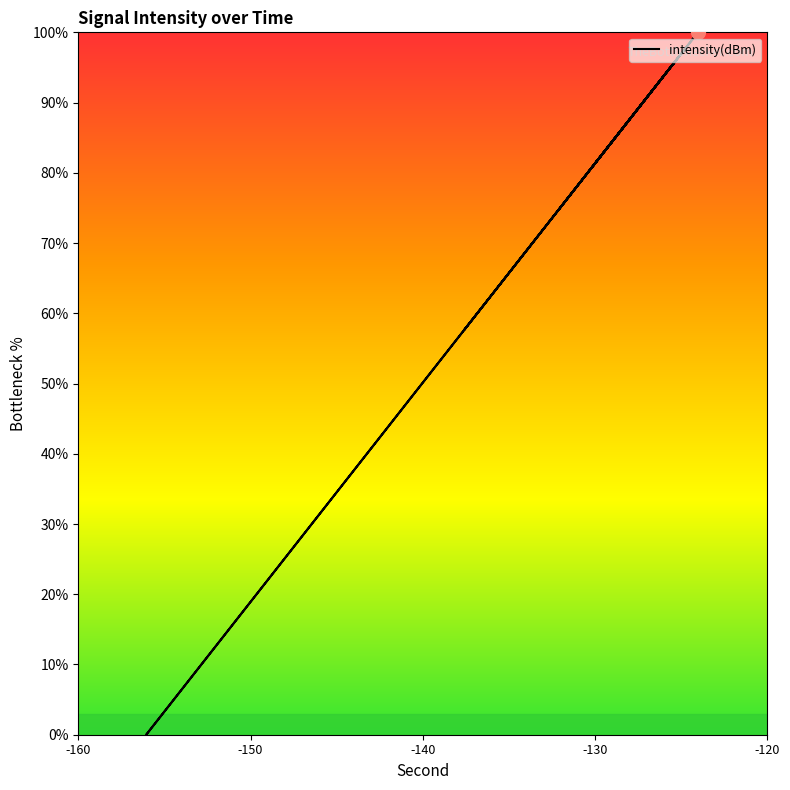

The chart shows a value of 21.3 at 10. True or false?

False